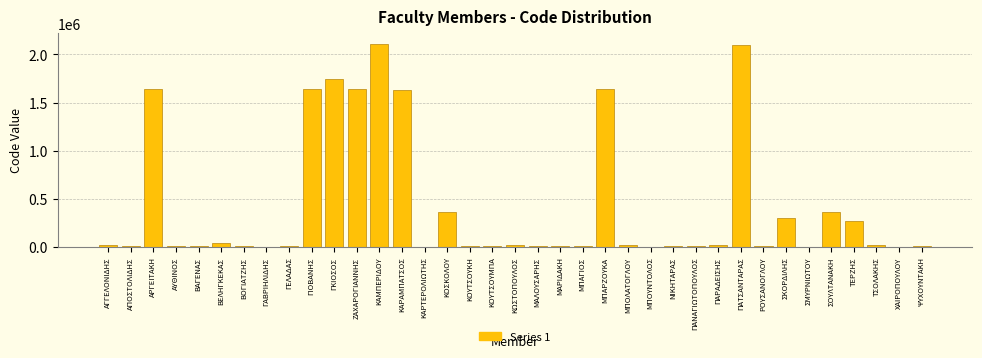

Between ΓΑΒΡΙΗΛΙΔΗΣ and ΜΠΑΡΖΟΥΚΑ, which is larger?

ΜΠΑΡΖΟΥΚΑ